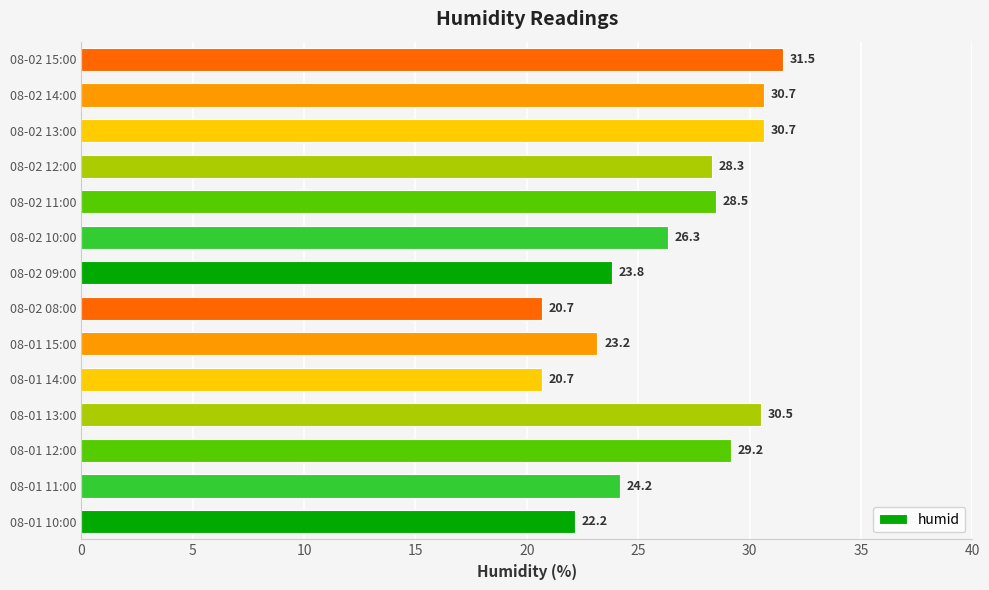

What is the sum of all values?

370.4